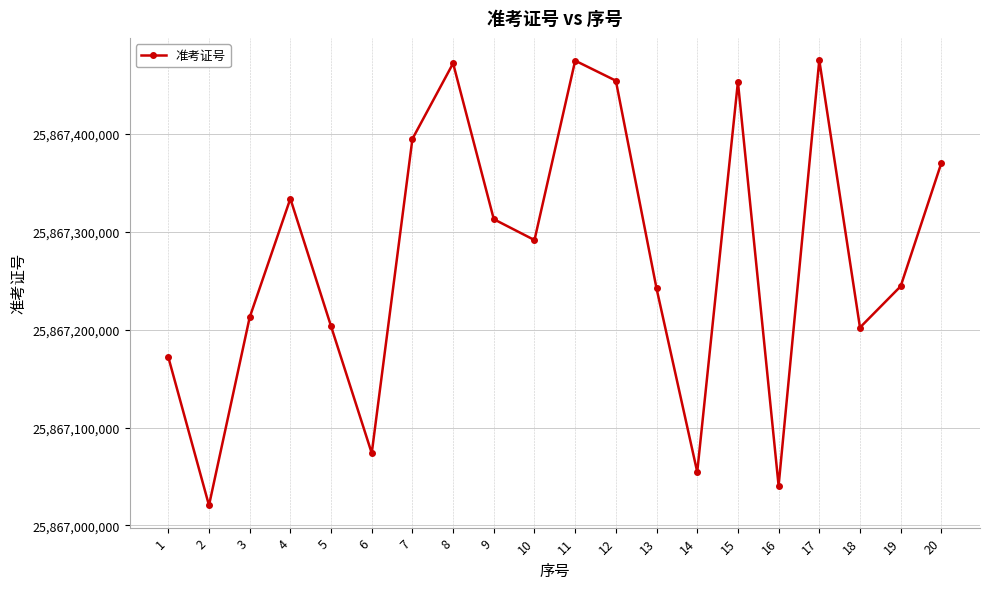

What is the value of the 19th point from the left?

25867244216